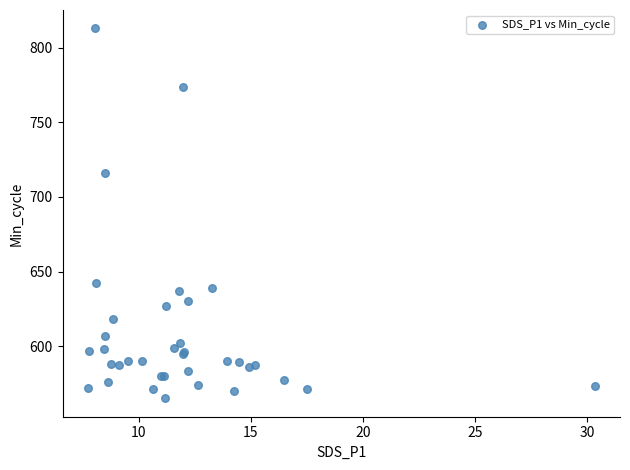

What Y value in the scatter plot is closest to 689?

716